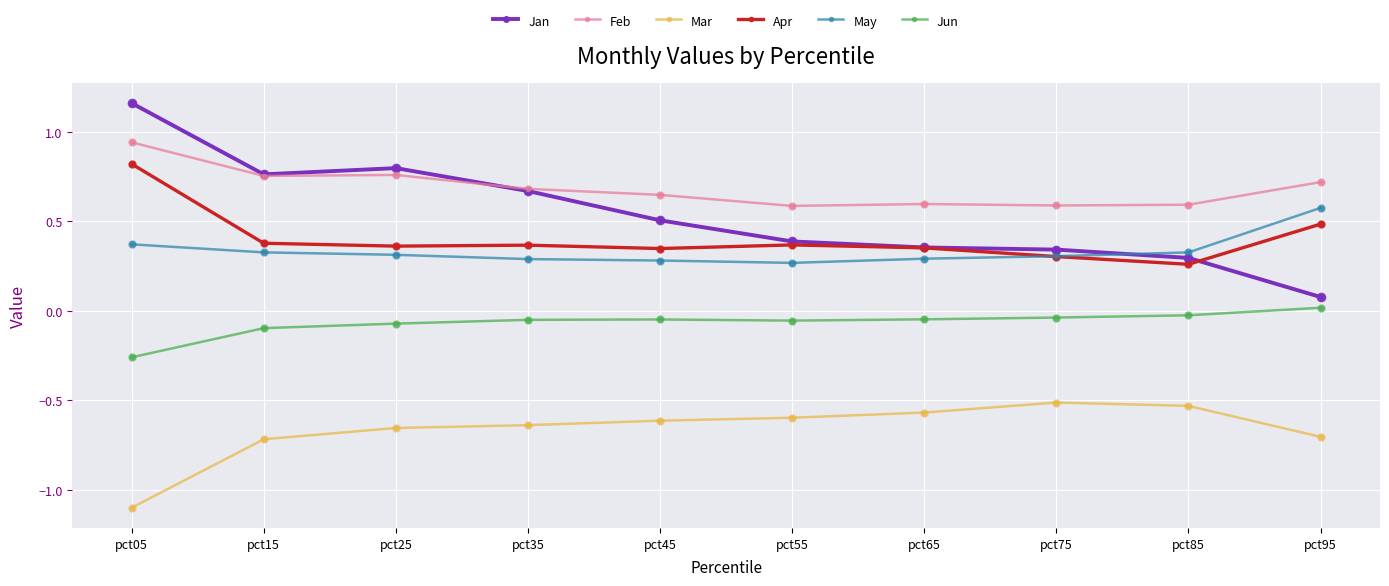

Which series has the largest range (max minus min)?

Jan